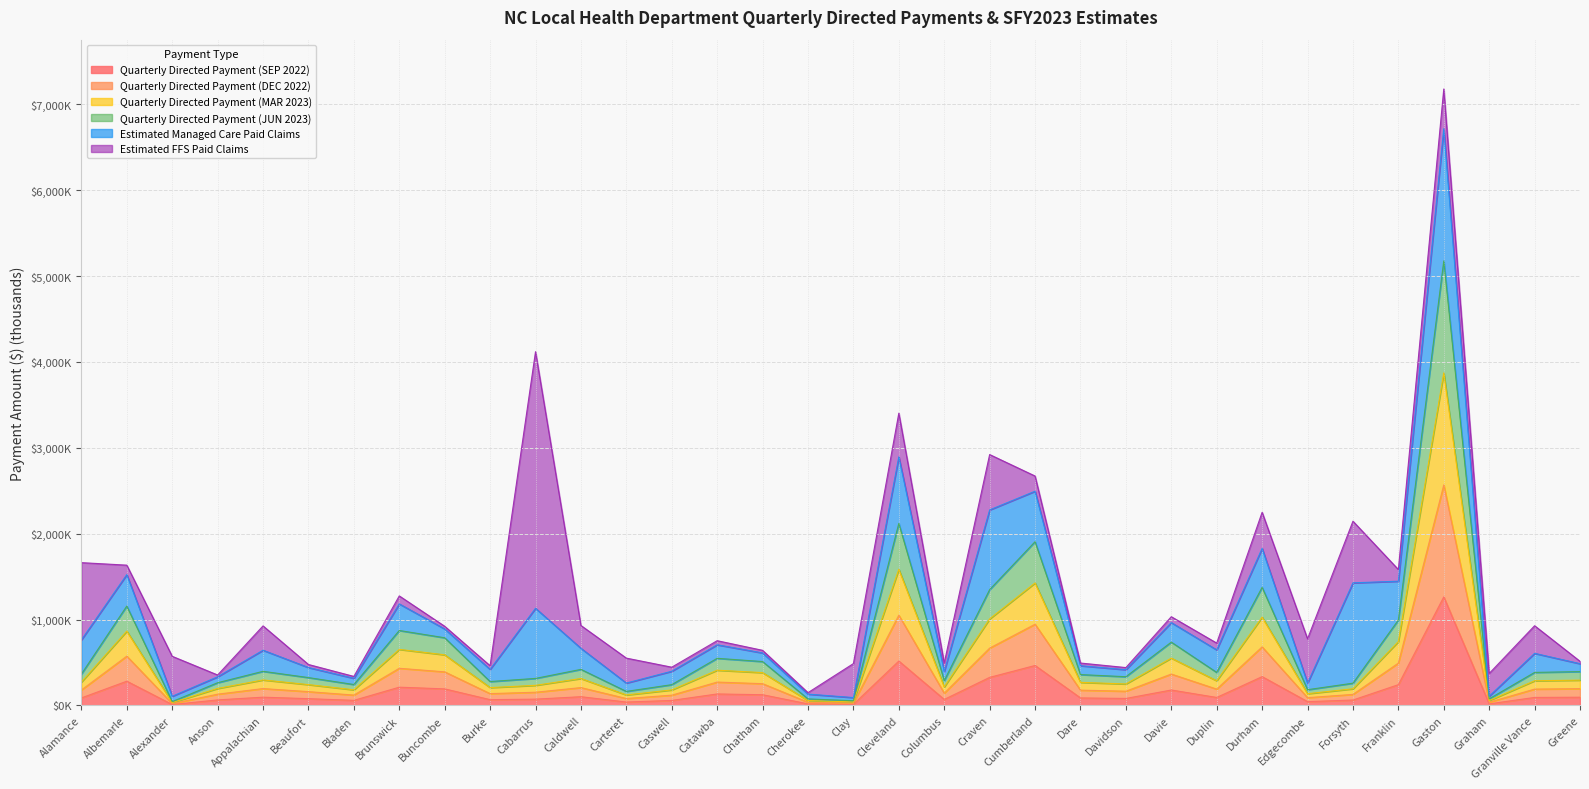

Does the chart display data point markers on the line(s)?

No